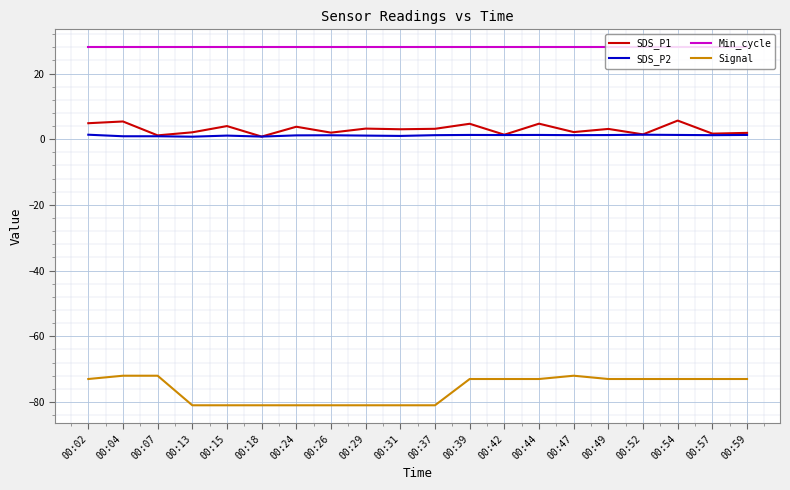

True or false: Signal has more than 0 points higher than both neighbors.

True